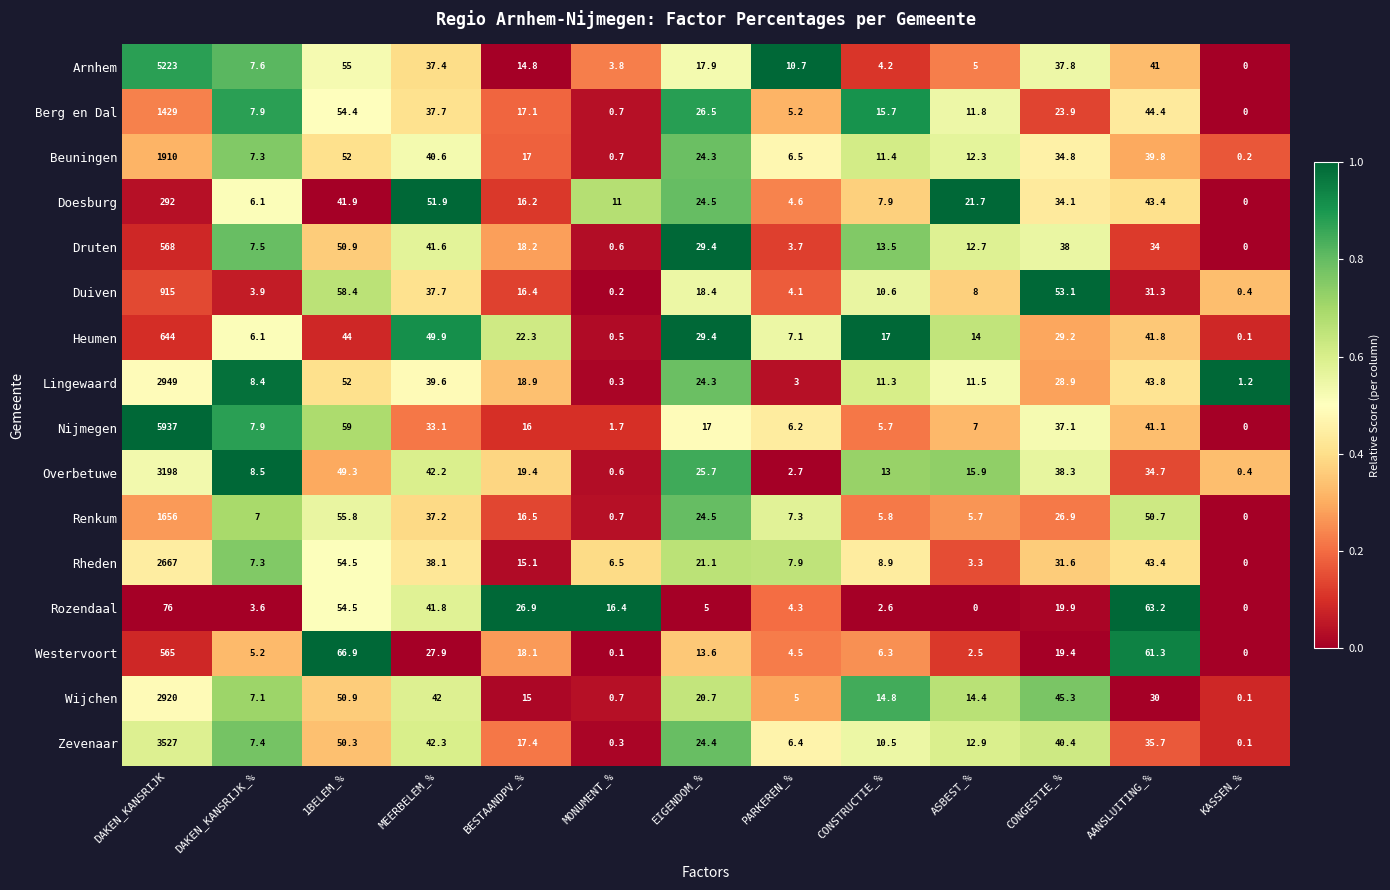

At which category is the sum across all series the highest?

DAKEN_KANSRIJK